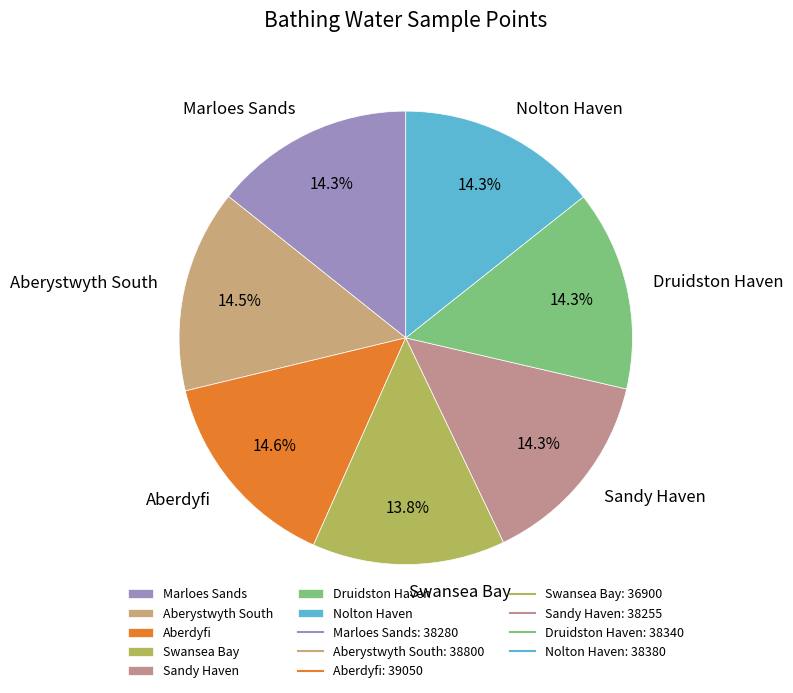

To the nearest percent, what is the average slice percentage?

14%